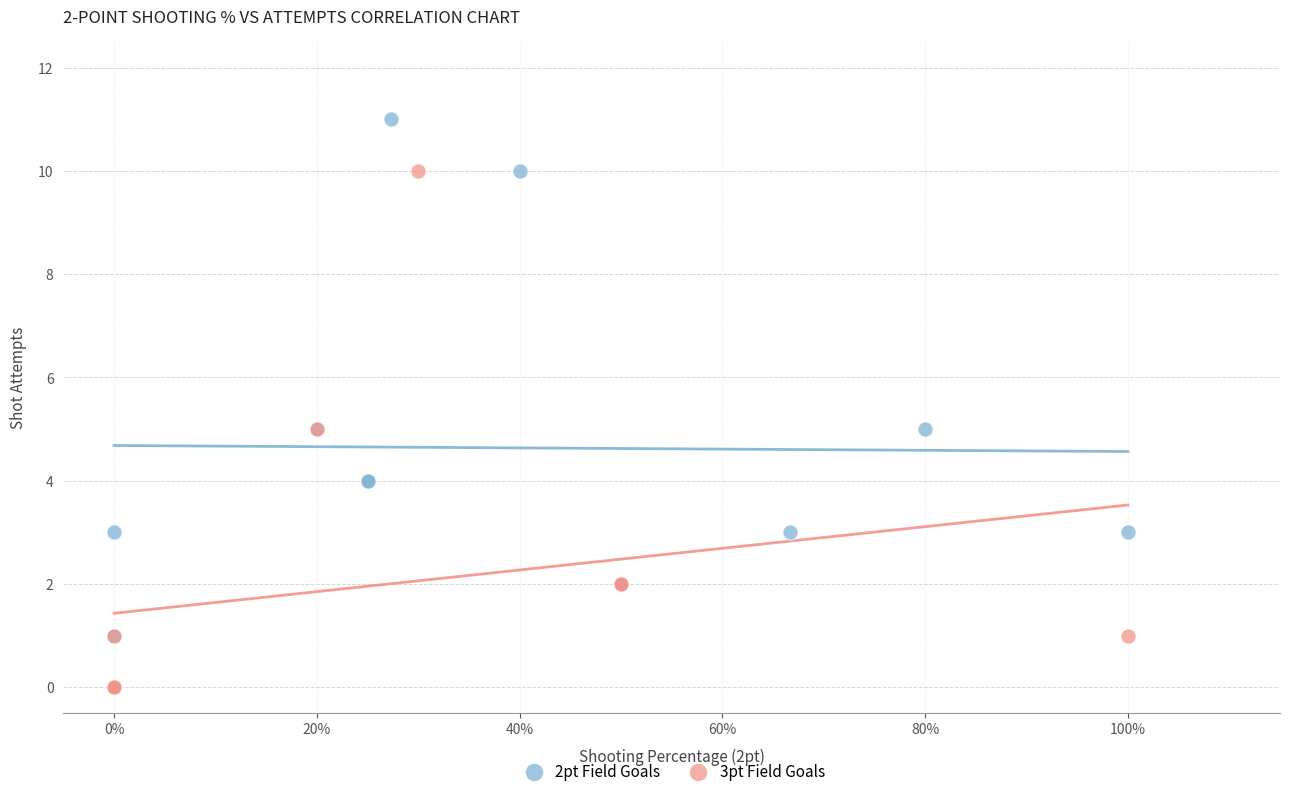

Which series reaches the minimum Y coordinate?

3pt Field Goals